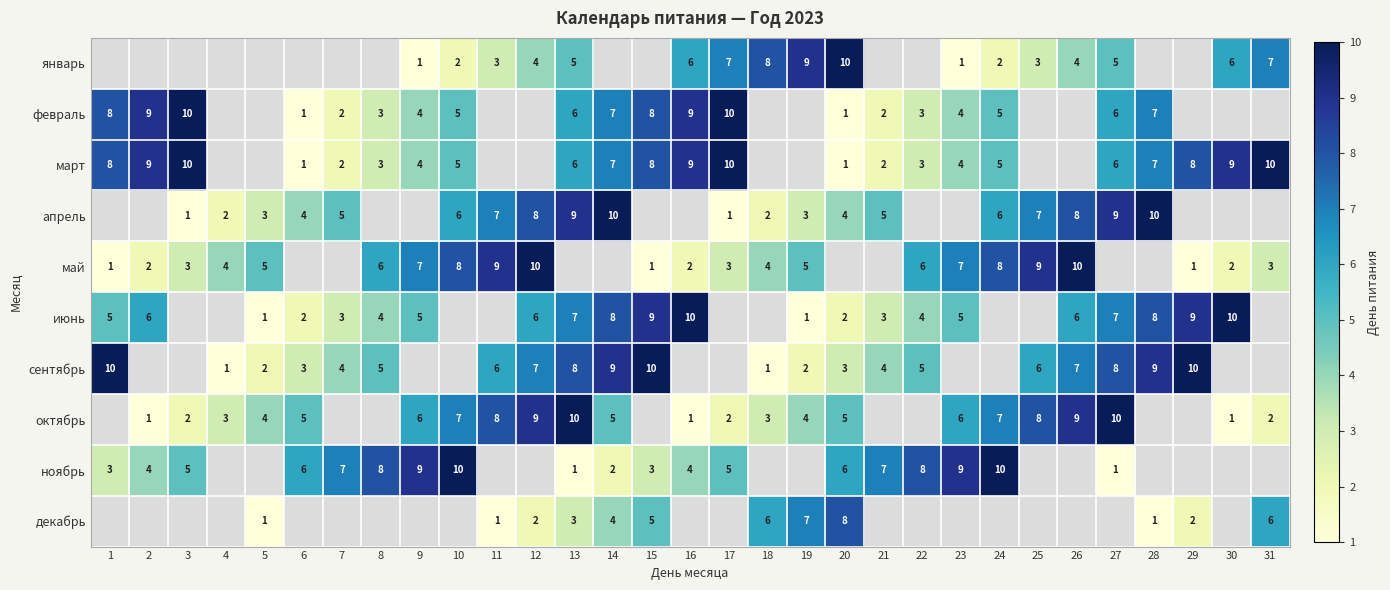

Is it true that ноябрь equals 9 at 6?

False